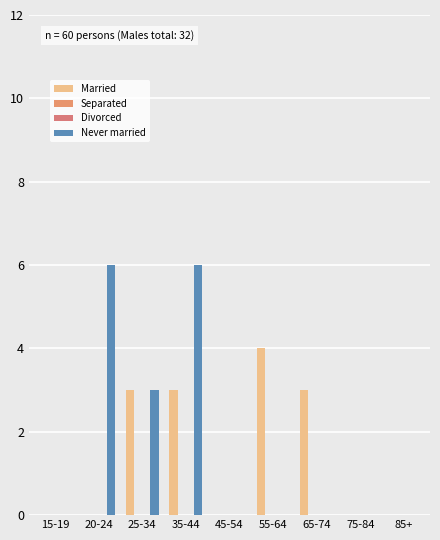

Where is Divorced nearest to the value 0?

15-19